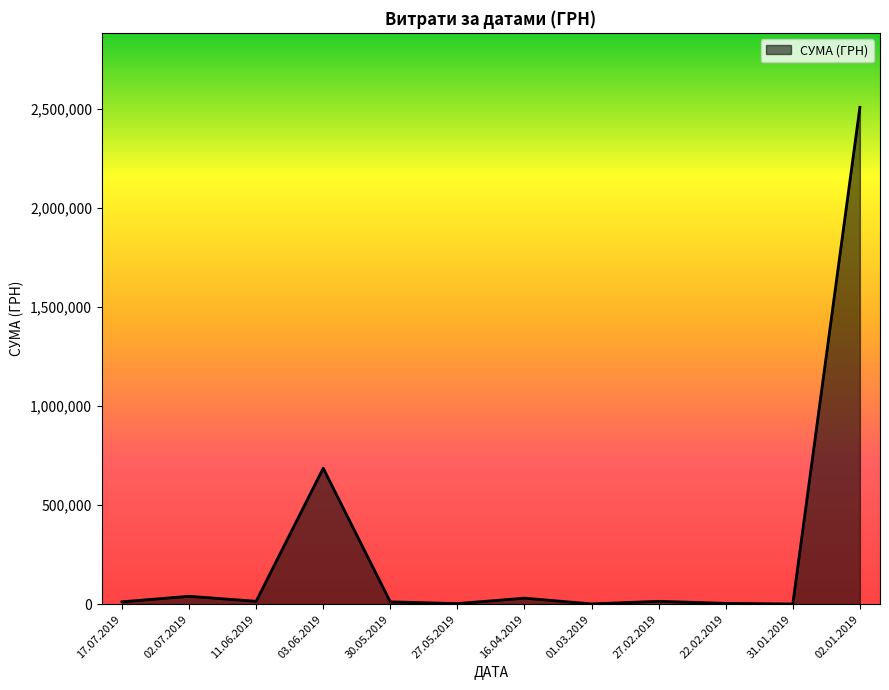

What is the change in value from 03.06.2019 to 02.01.2019?

+1822826.4